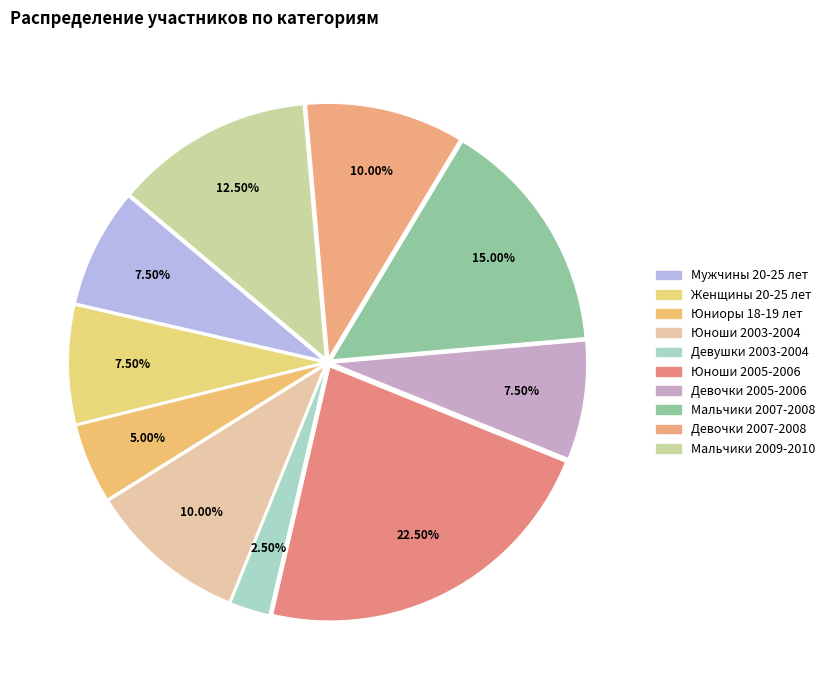

Count the number of slices in the pie.

10